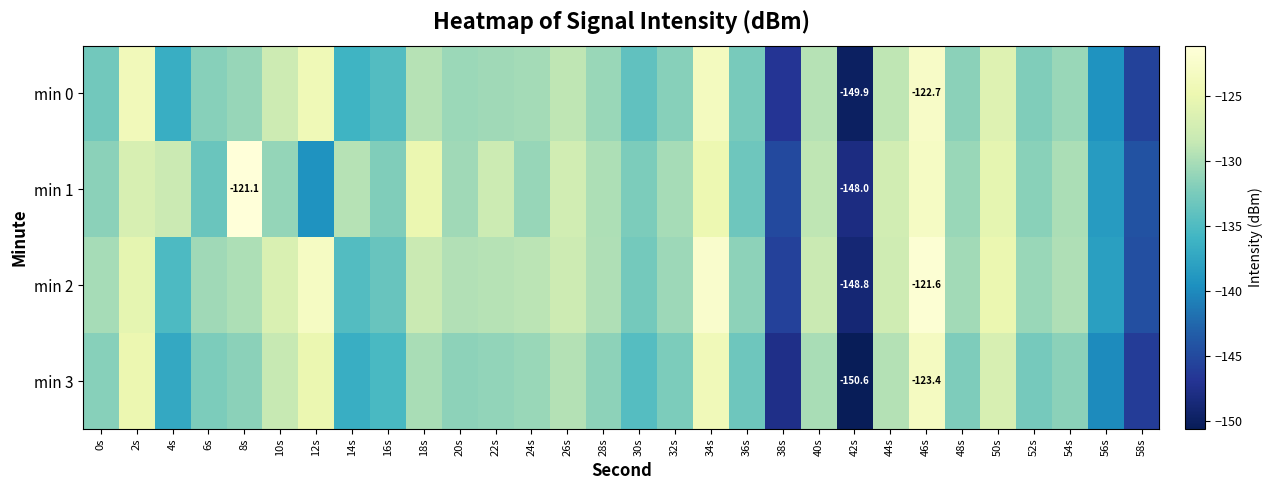

What is the sum of all min 1 values?

-3938.0